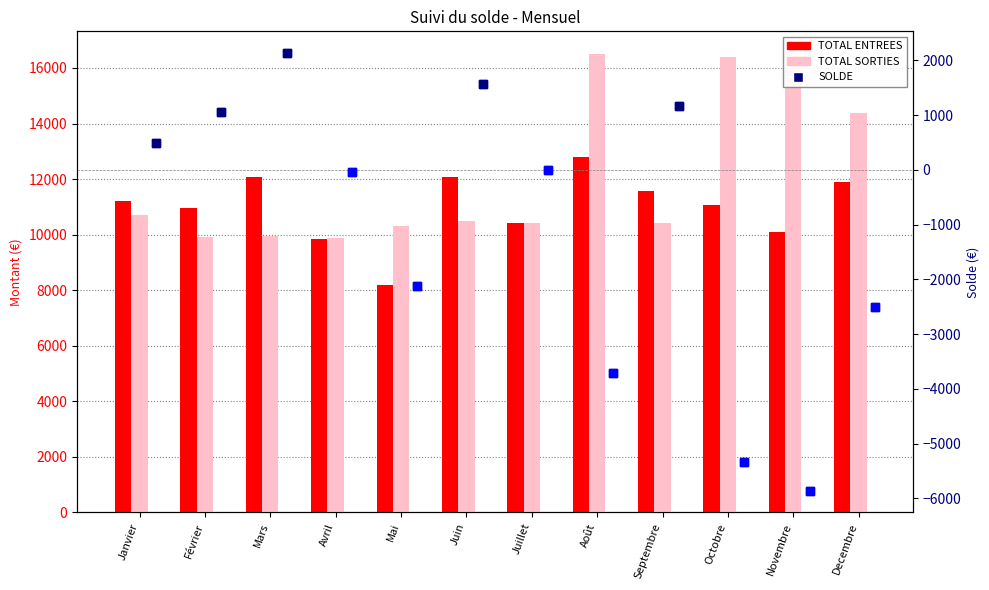

How many groups of bars are there?

12